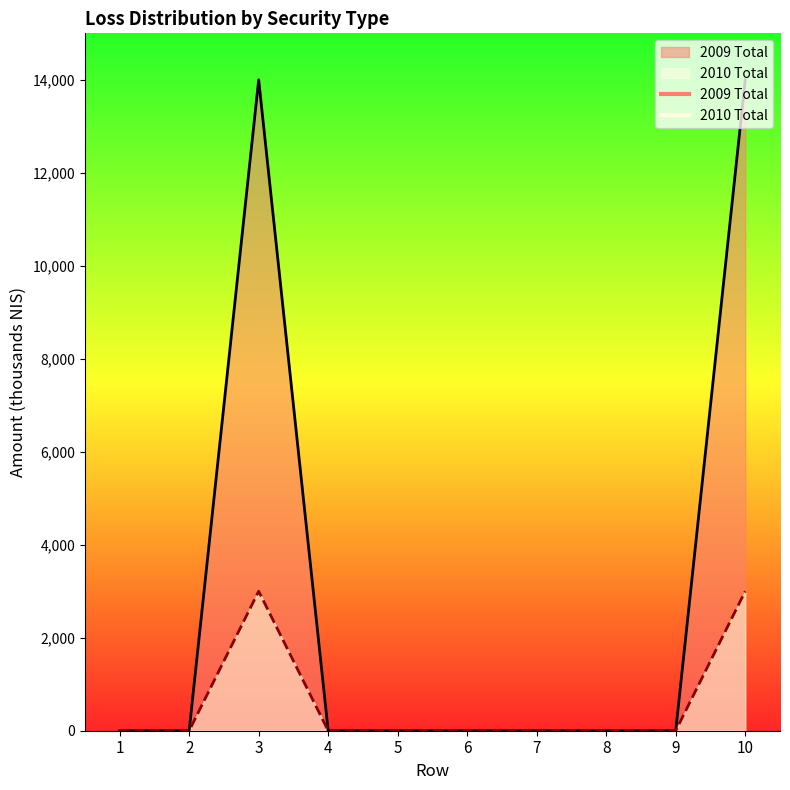

True or false: 2009 Total and 2010 Total cross at least once.

False